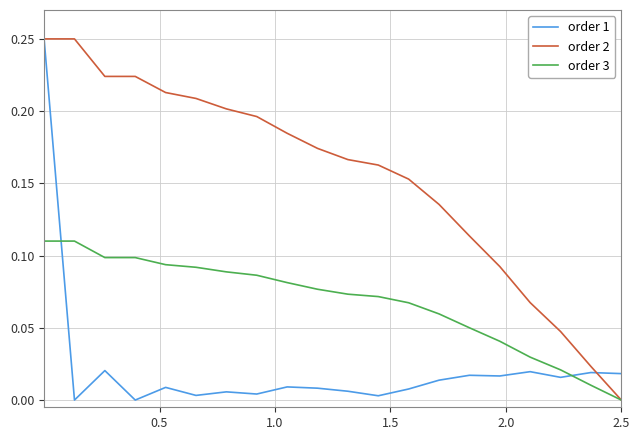

Rank the series by their average value, from highest to lowest.

order 2, order 3, order 1